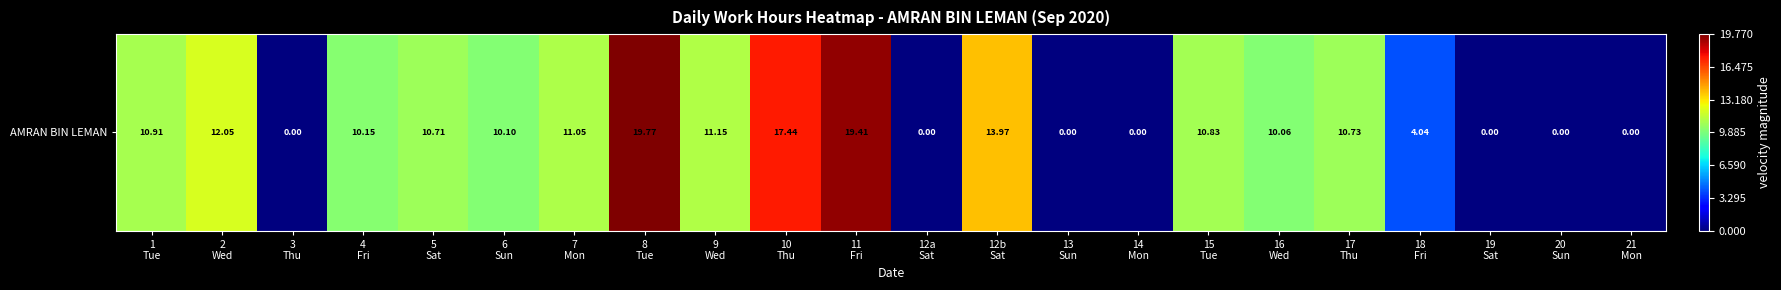

Where is the data nearest to the value 9?

16
Wed